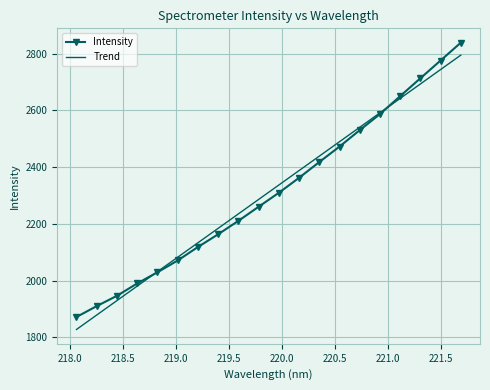

Which series has the widest spread of values?

Trend